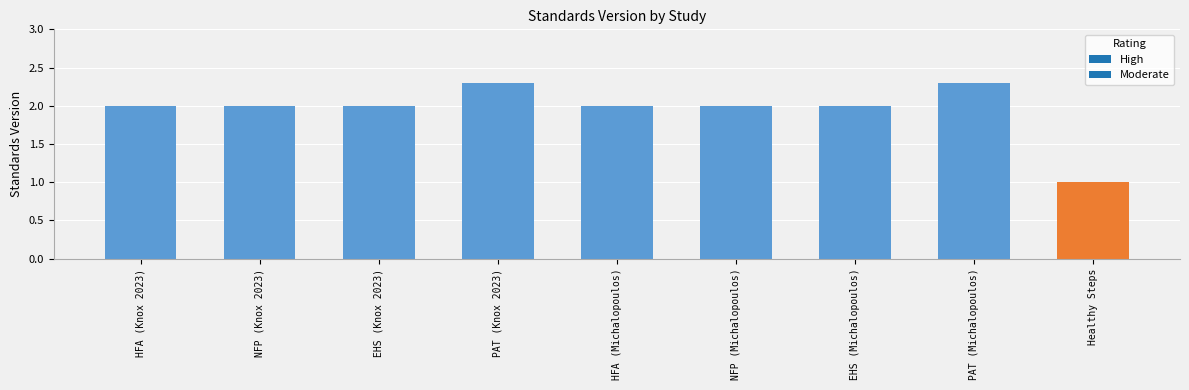

What is the label of the 6th bar from the right?

PAT (Knox 2023)